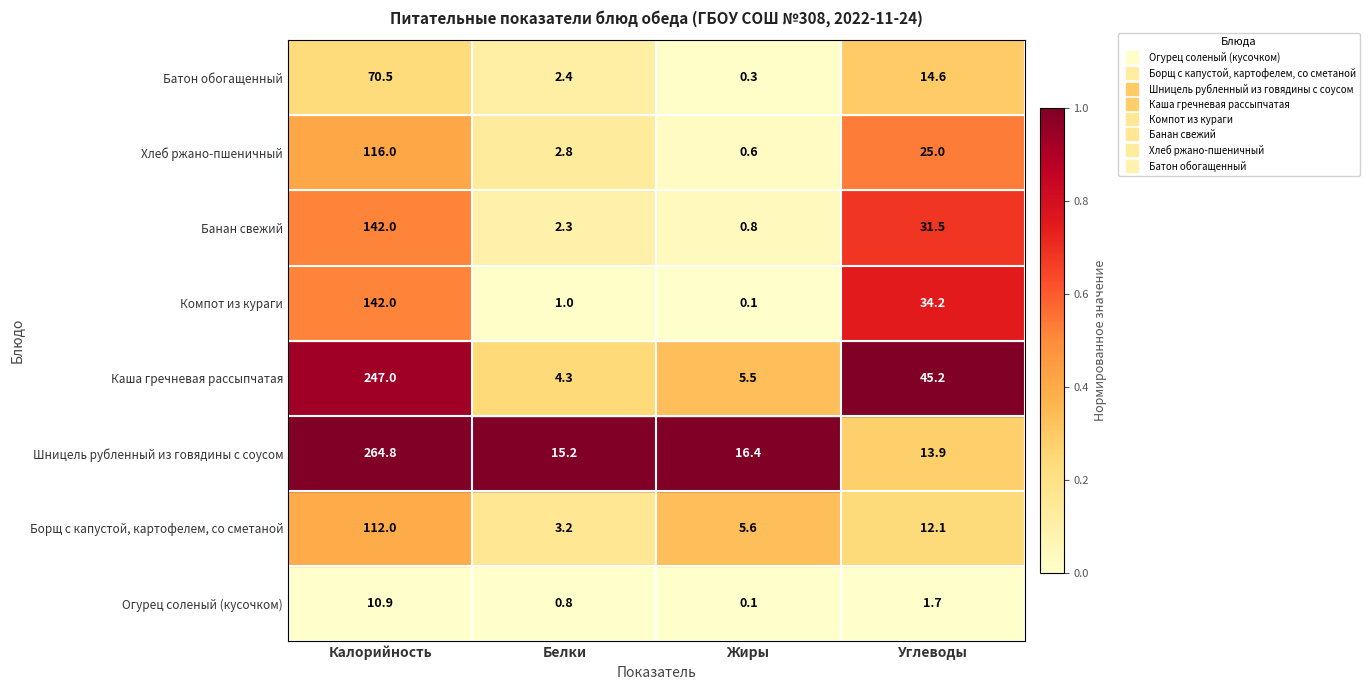

Which series has the widest spread of values?

Шницель рубленный из говядины с соусом